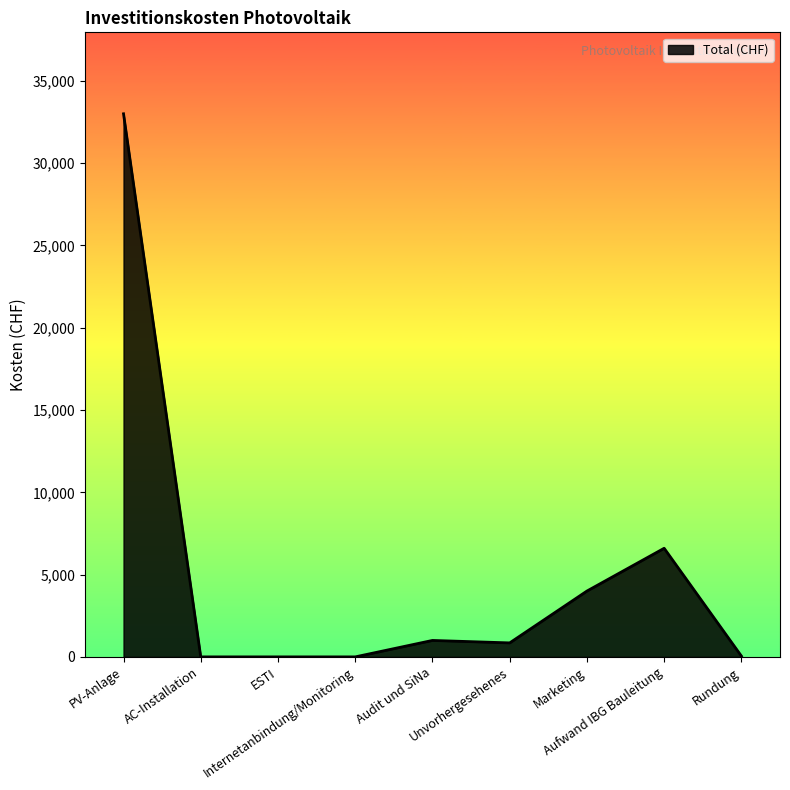

What is the greatest value displayed?

33000